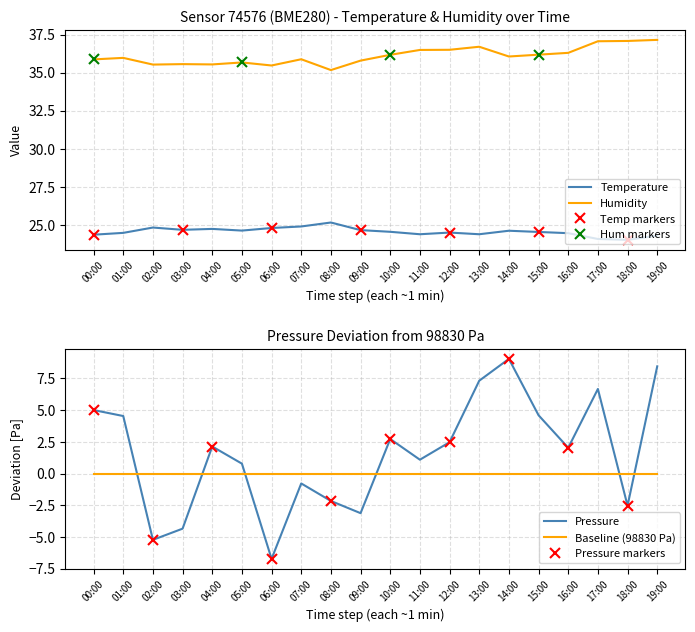

What is the average value of the pressure_norm series?

1.6